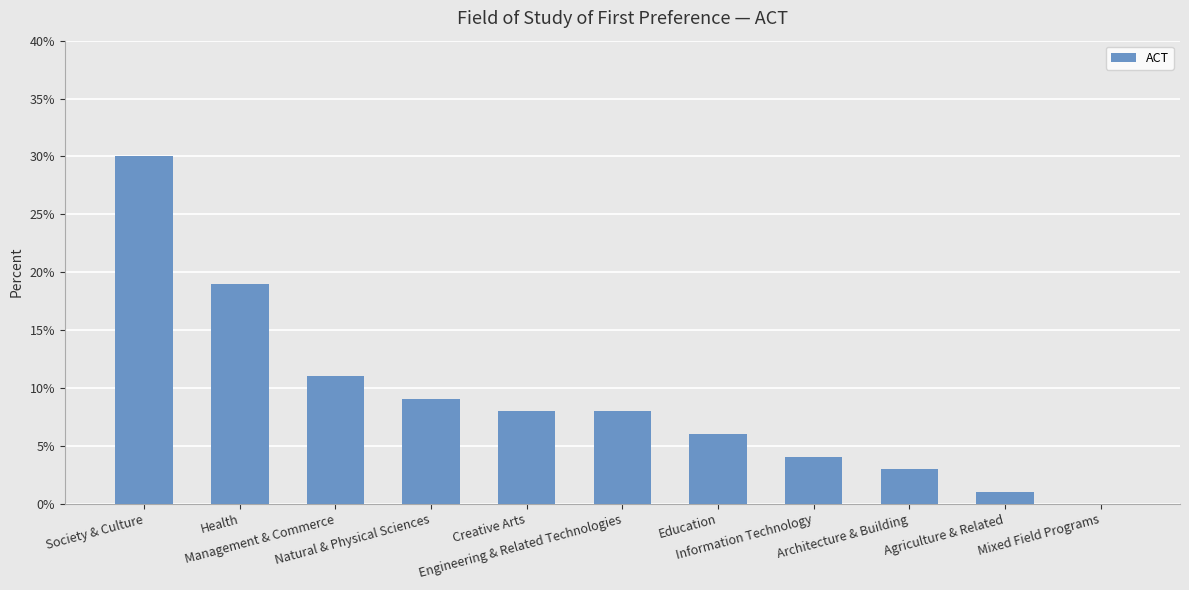

How many data points does each series have?

11